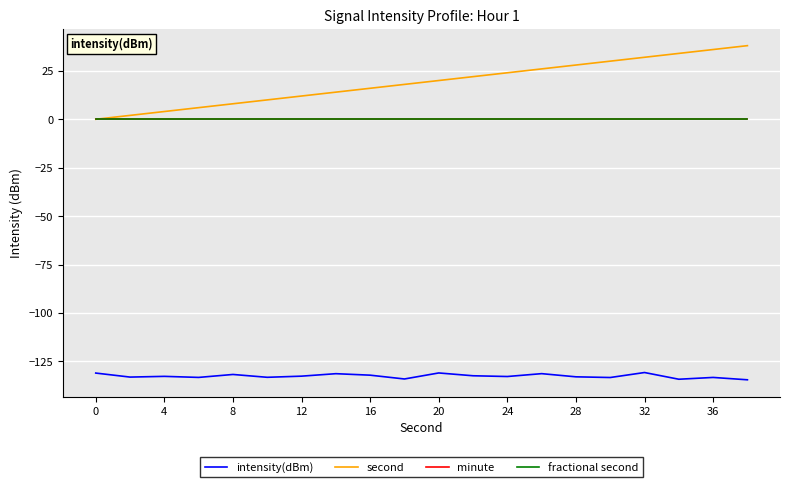

Reading left to right, list all the values displayed in this chart.

intensity(dBm): -131.0	-133.1	-132.7	-133.3	-131.7	-133.2	-132.6	-131.3	-132.1	-134.1	-131.0	-132.4	-132.8	-131.3	-133.0	-133.3	-130.7	-134.2	-133.3	-134.5
second: 0.0	2.0	4.0	6.0	8.0	10.0	12.0	14.0	16.0	18.0	20.0	22.0	24.0	26.0	28.0	30.0	32.0	34.0	36.0	38.0
minute: 0.0	0.0	0.0	0.0	0.0	0.0	0.0	0.0	0.0	0.0	0.0	0.0	0.0	0.0	0.0	0.0	0.0	0.0	0.0	0.0
fractional second: 0.0	0.0	0.0	0.0	0.0	0.0	0.0	0.0	0.0	0.0	0.0	0.0	0.0	0.0	0.0	0.0	0.0	0.0	0.0	0.0